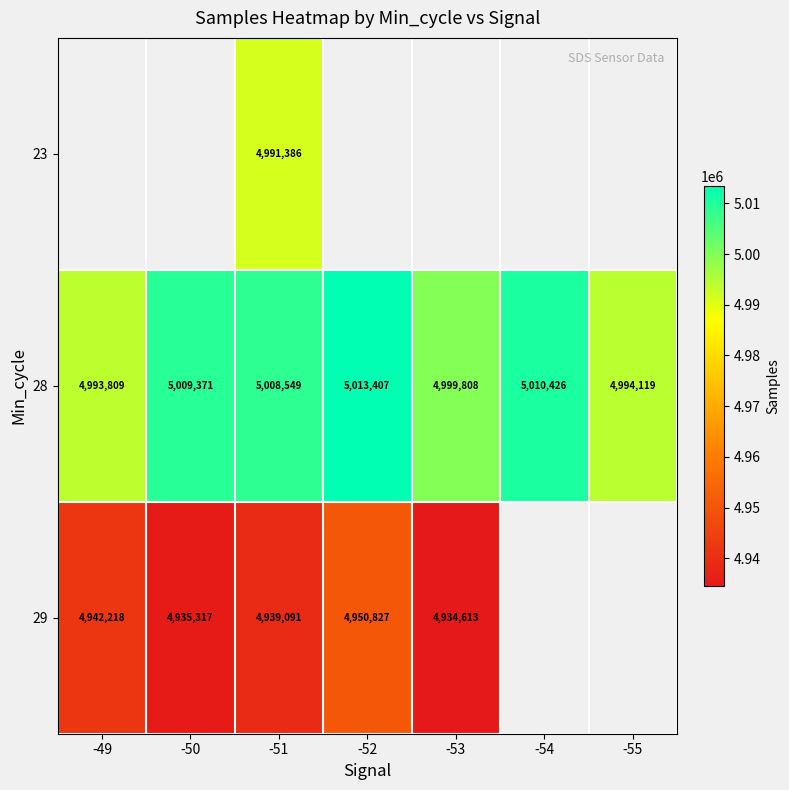

List the labels in order of 28 value, smallest first.

-49, -55, -53, -51, -50, -54, -52